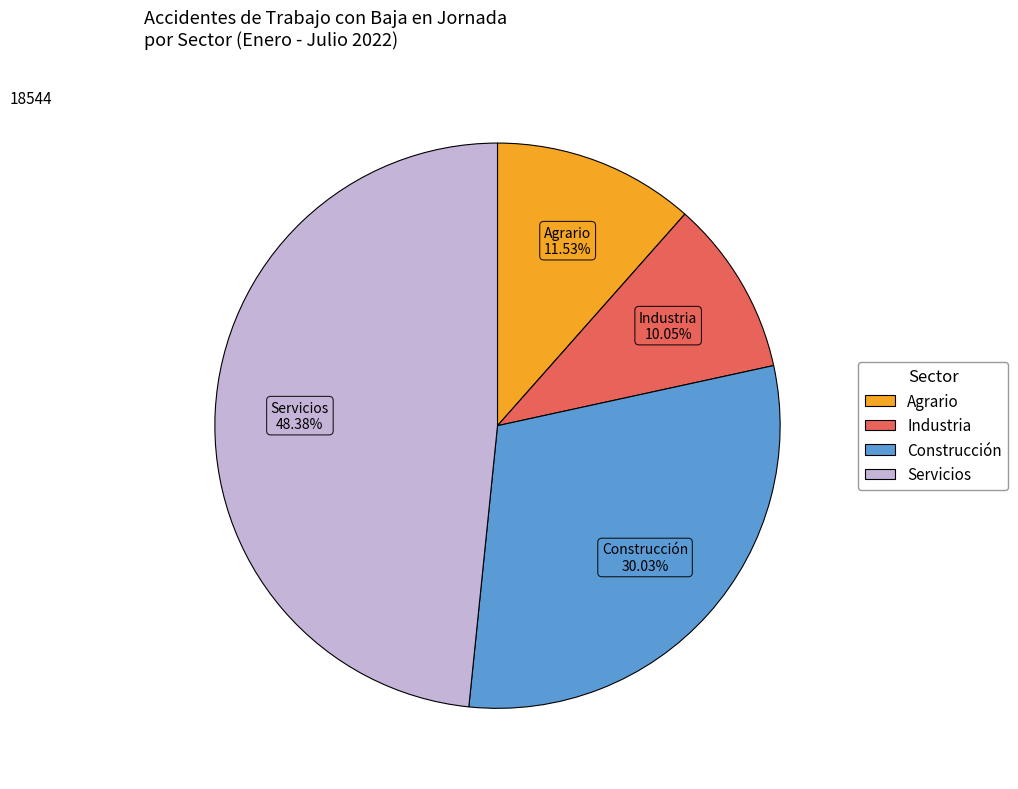

True or false: Industria accounts for 4% of the total.

False